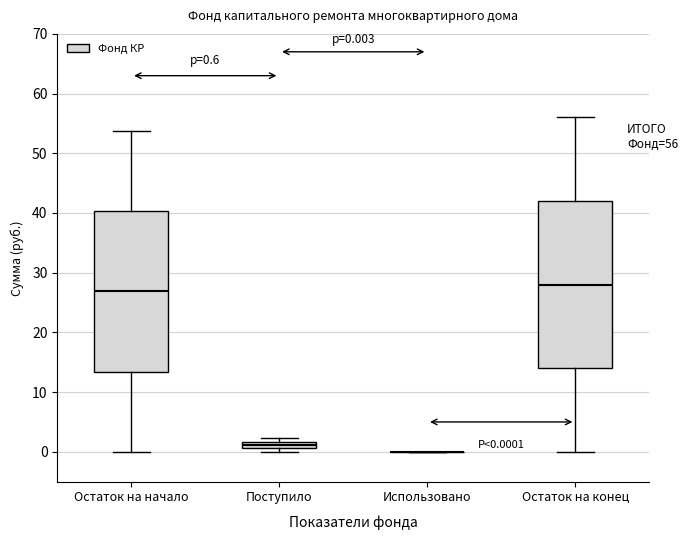

Which box is the tallest, from its lower edge to its upper edge?

Остаток на конец